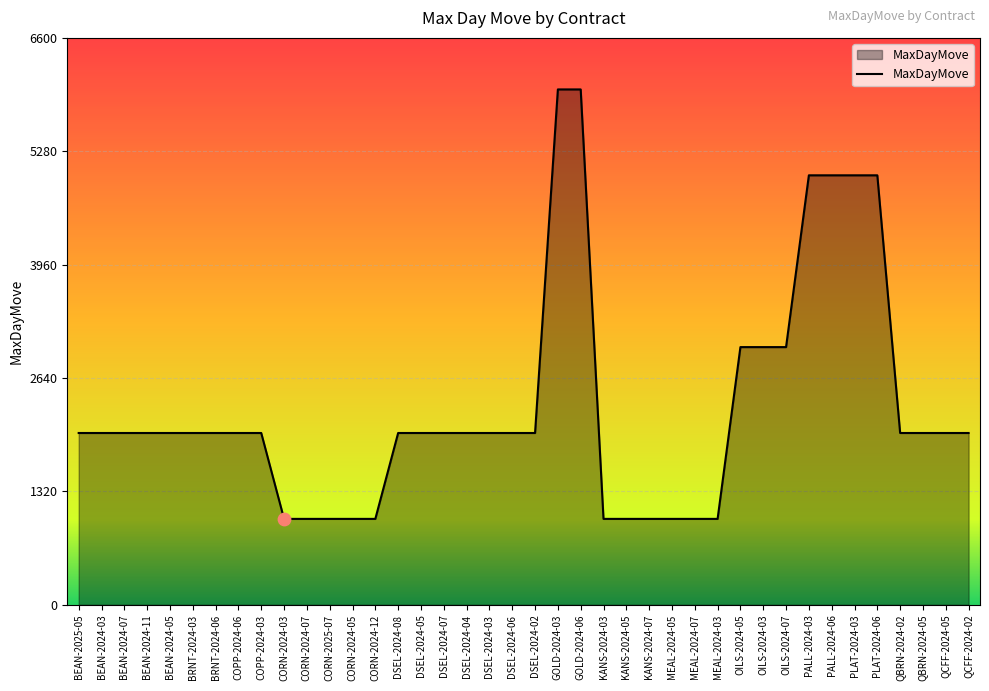

What is the change in value from BRNT-2024-03 to CORN-2024-05?

-1000